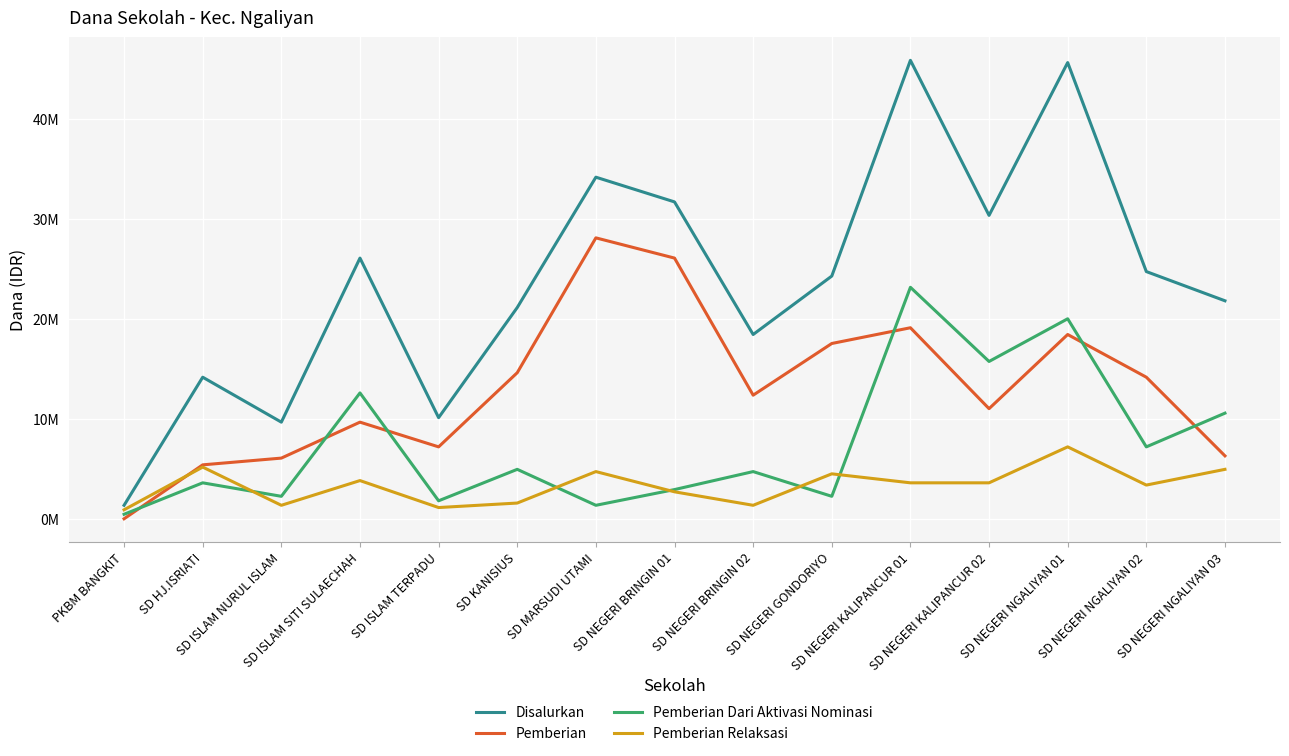

At how many categories does at least one series exceed 37690462?

2